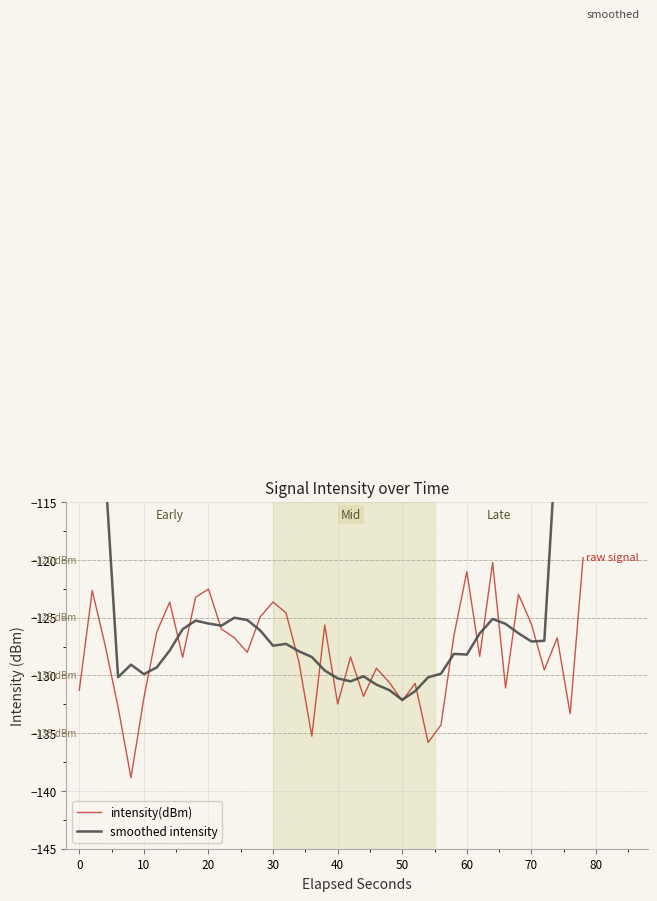

How many categories are shown in the chart?

40